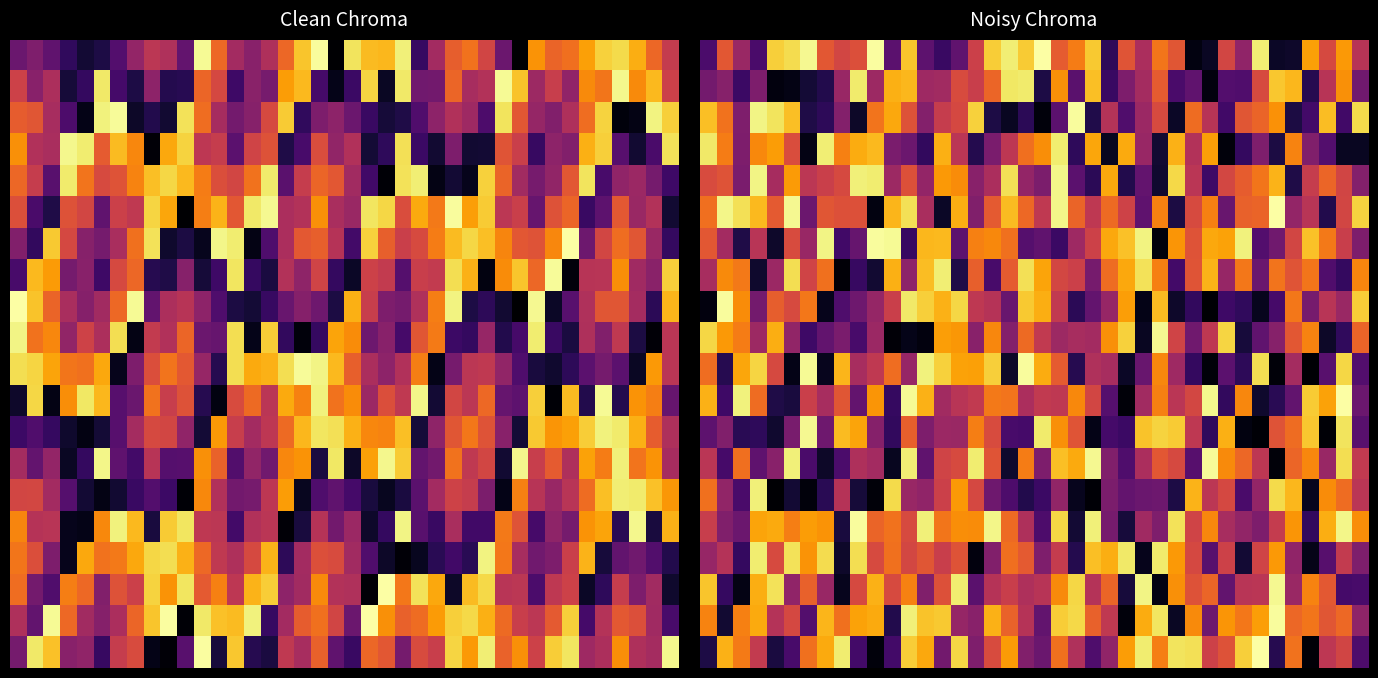

How many categories are shown in the chart?

40